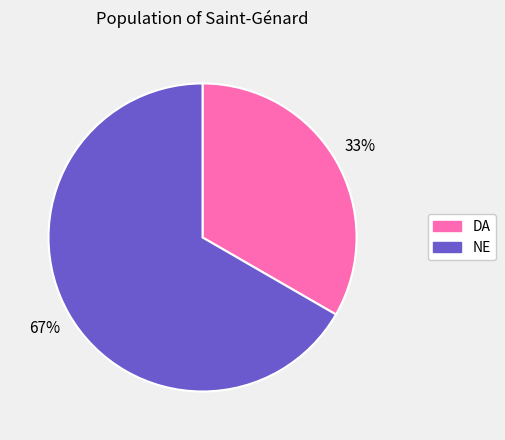

What is the smallest slice in the pie chart?

DA